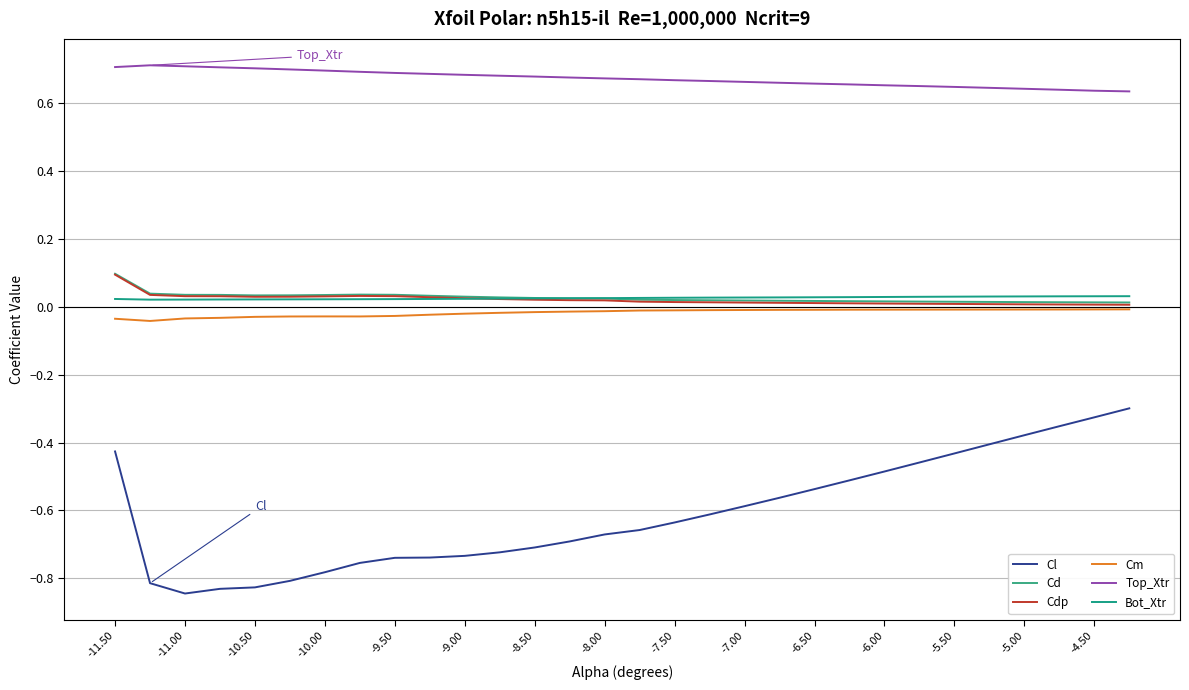

How many lines are shown in the chart?

6